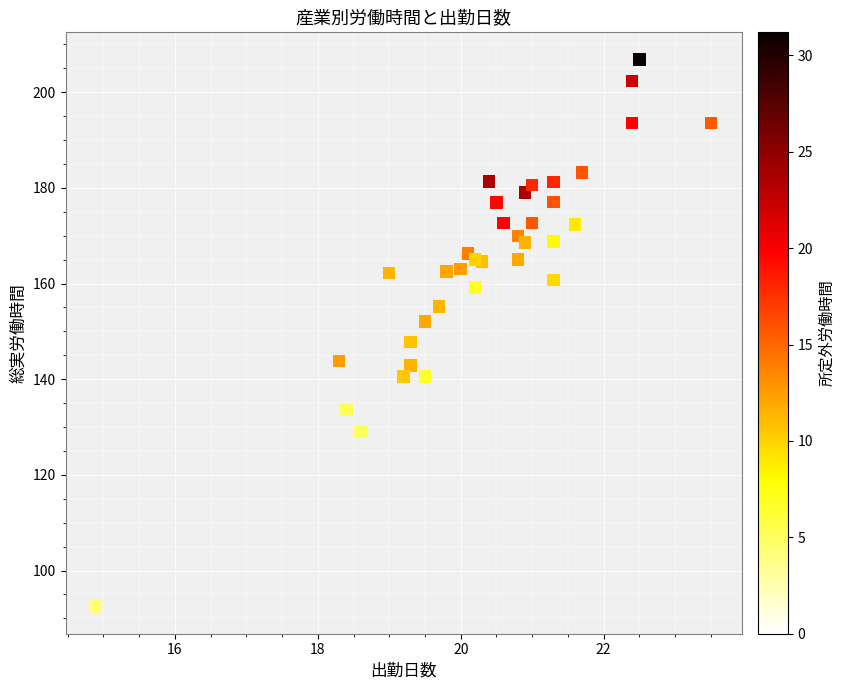

What is the range of X values (max minus min)?

8.6